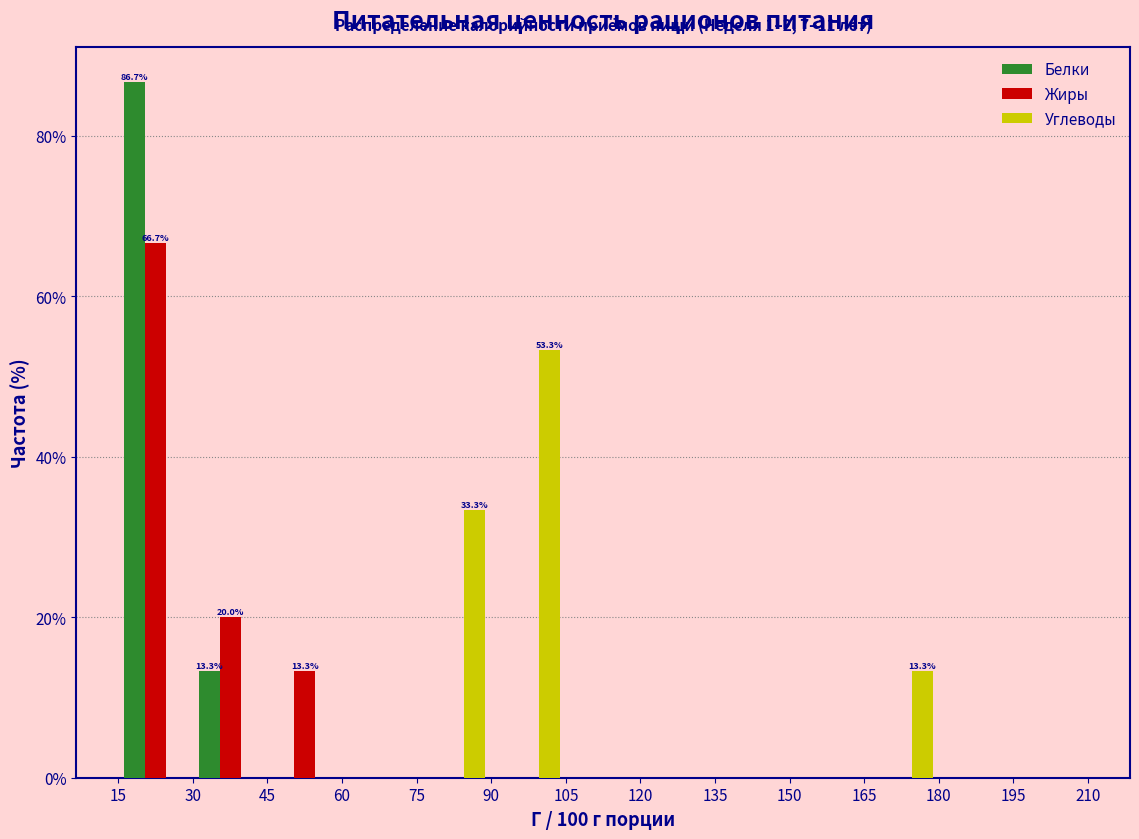

In the Жиры series, which range on the x-axis has the tallest bar?

15 to 30